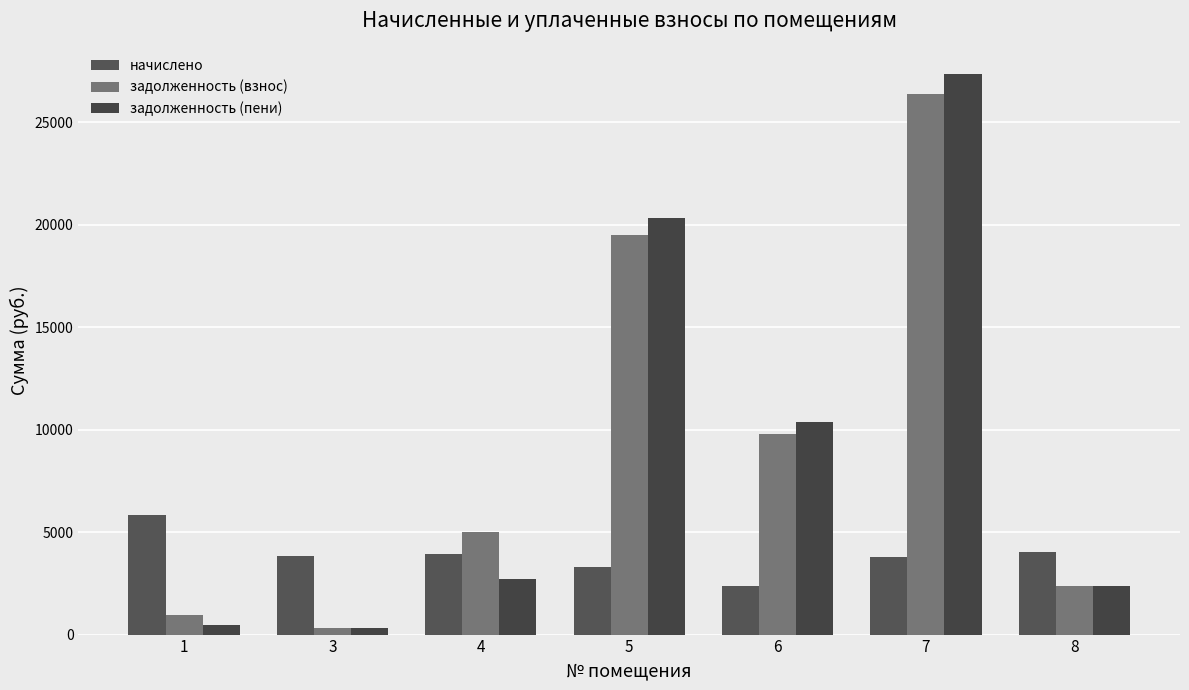

Where does the задолженность (взнос) series first go above 5008?

4